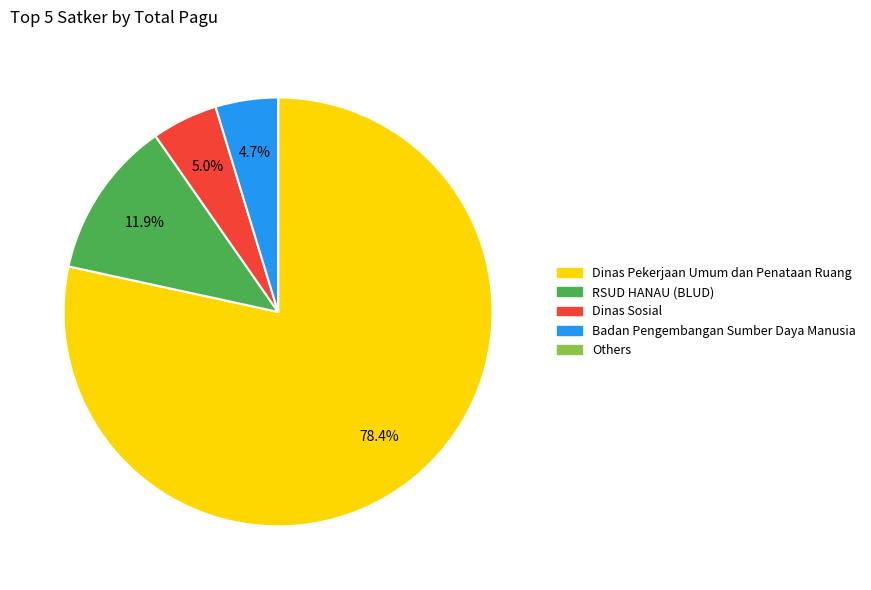

To the nearest percent, what is the difference between the largest and smallest slice percentages?

78%